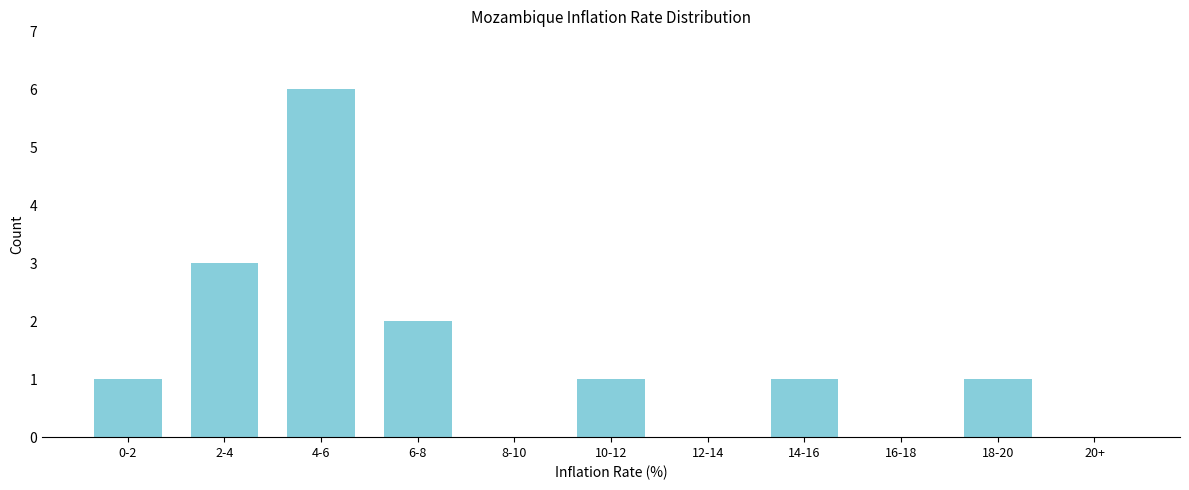

Reading right to left, extract all data points from this chart.

20+=0	18-20=1	16-18=0	14-16=1	12-14=0	10-12=1	8-10=0	6-8=2	4-6=6	2-4=3	0-2=1